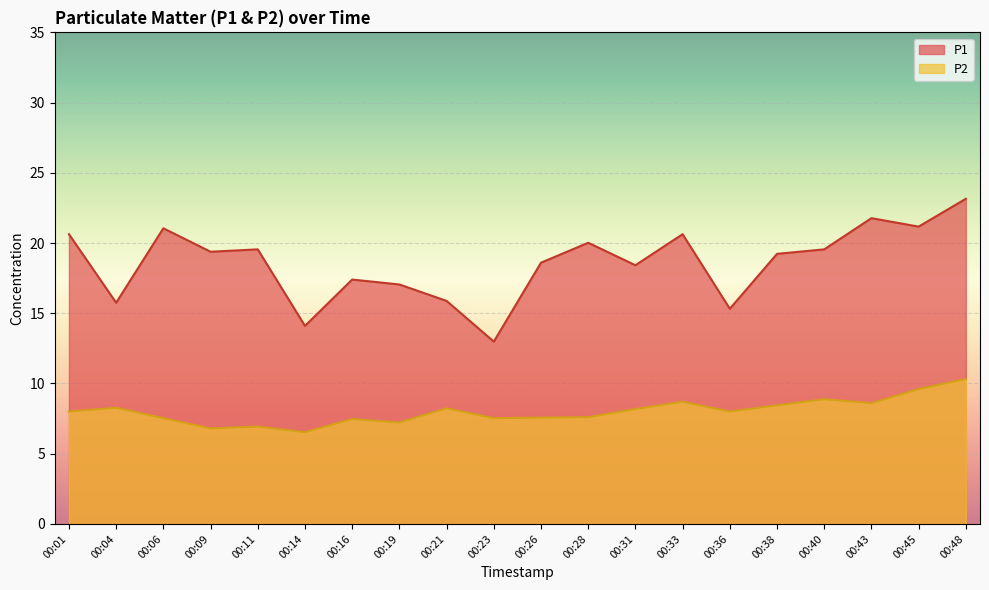

In P2, how many points are higher than both neighbors (excluding endpoints)?

6